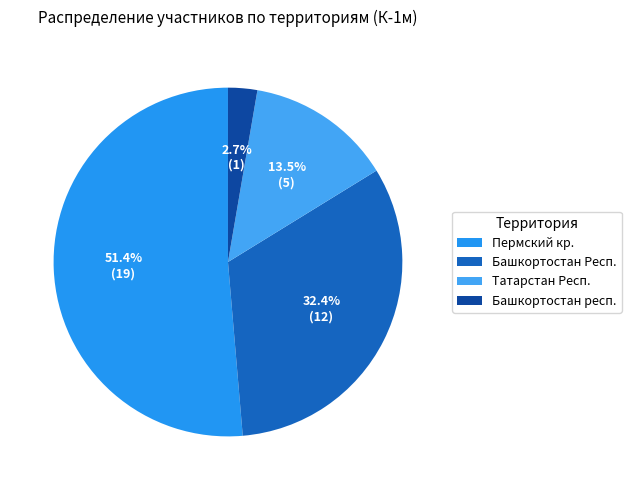

Do Башкортостан Респ. and Пермский кр. together represent more than half of the pie?

Yes